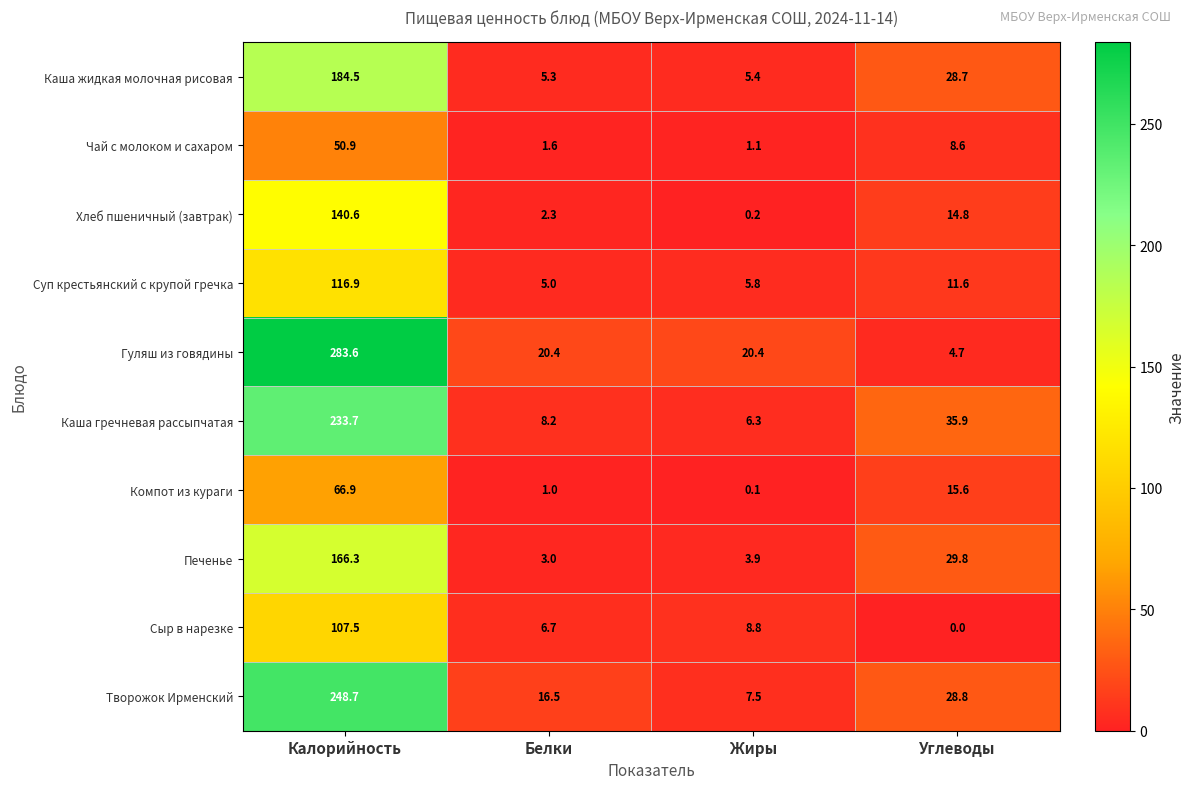

Read the Чай с молоком и сахаром value at Белки.

1.6